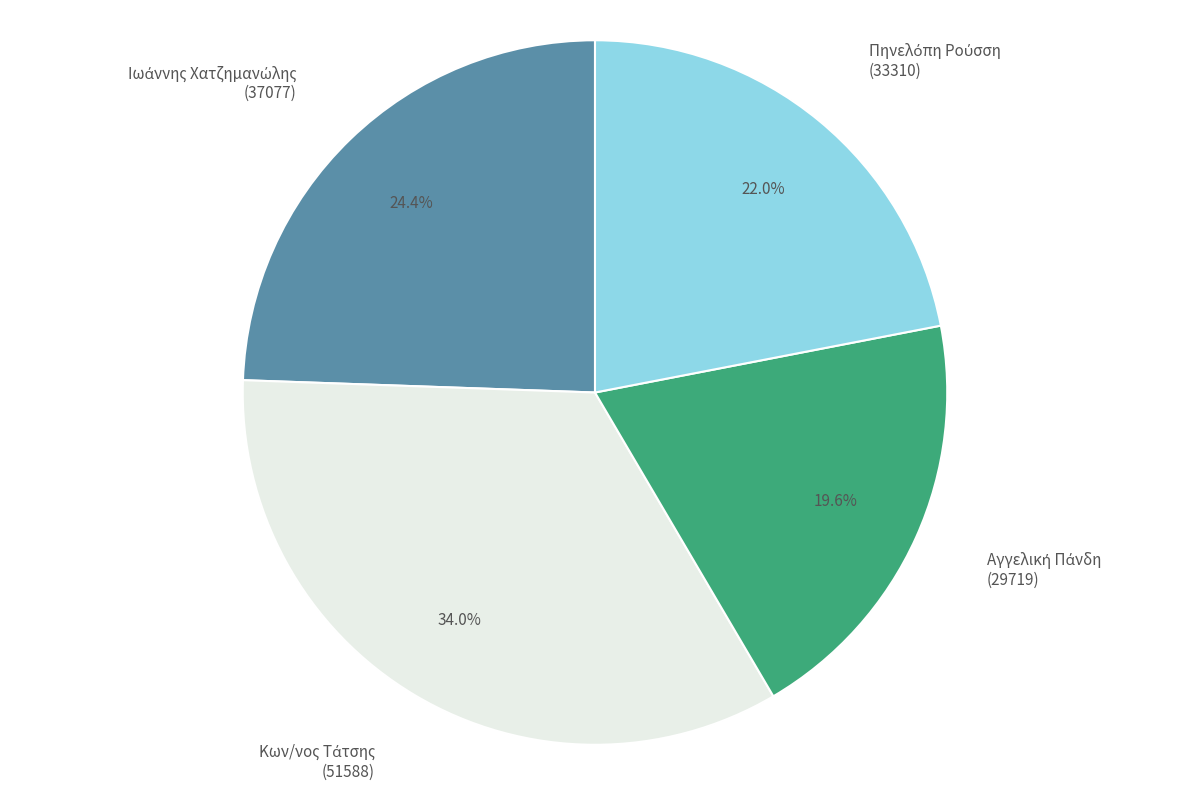

Is there any slice that represents more than half of the pie?

No